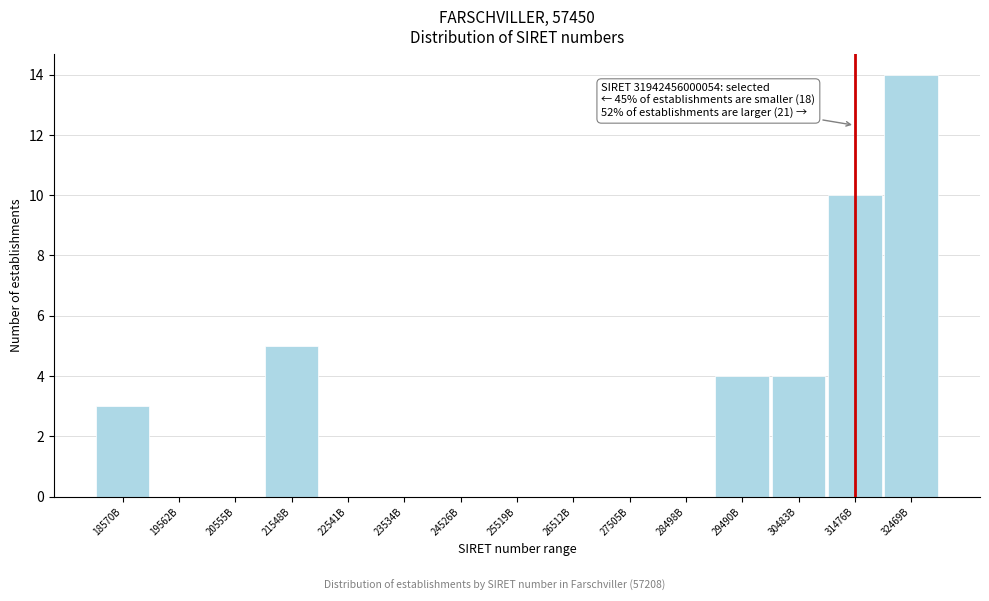

Reading left to right, what are all the values shown in this chart?

18570B=3	19562B=0	20555B=0	21548B=5	22541B=0	23534B=0	24526B=0	25519B=0	26512B=0	27505B=0	28498B=0	29490B=4	30483B=4	31476B=10	32469B=14